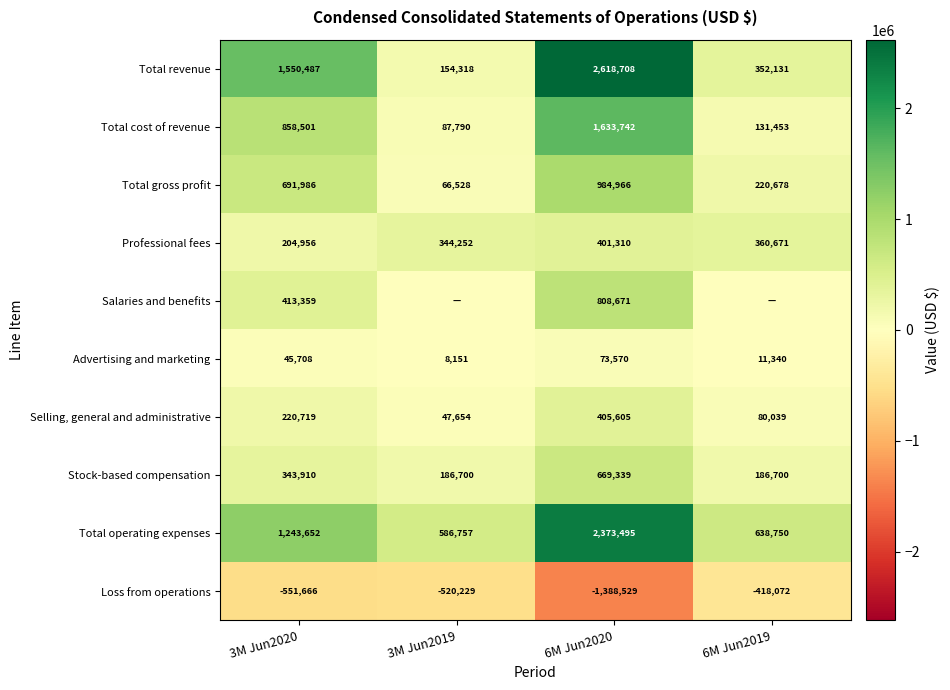

At how many categories does at least one series exceed -771230?

4